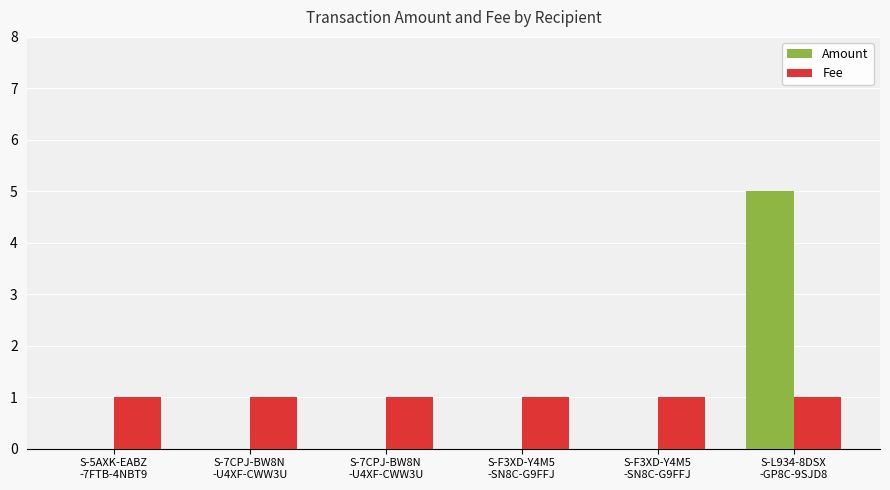

What is the label of the 3rd bar from the right?

S-F3XD-Y4M5
-SN8C-G9FFJ